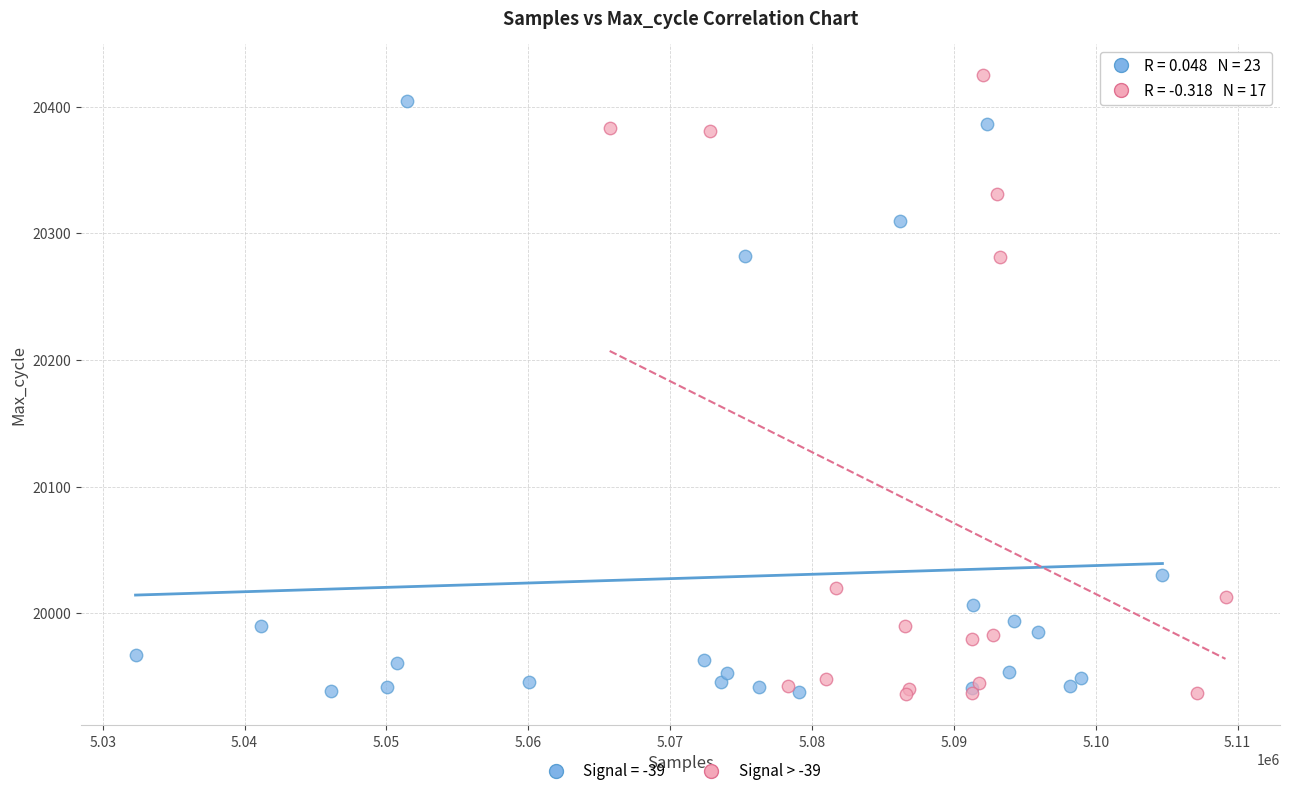

Which series has the largest Y range (max minus min)?

Signal > -39